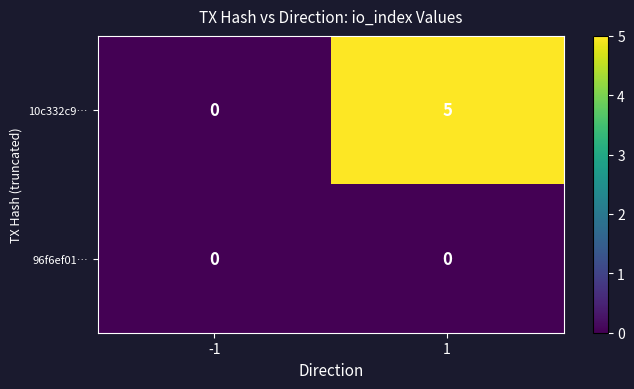

Reading left to right, list all the values displayed in this chart.

10c332c9…: 0	5
96f6ef01…: 0	0